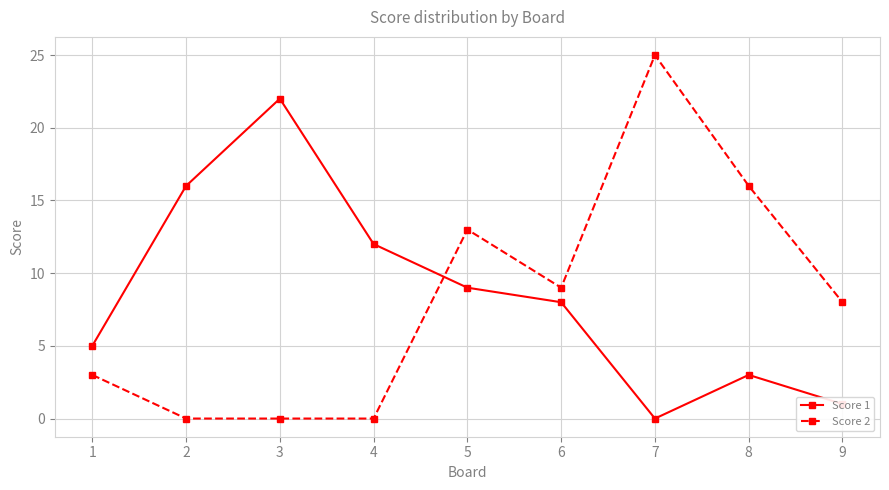

Between 7 and 9, which series saw the biggest shift?

Score 2